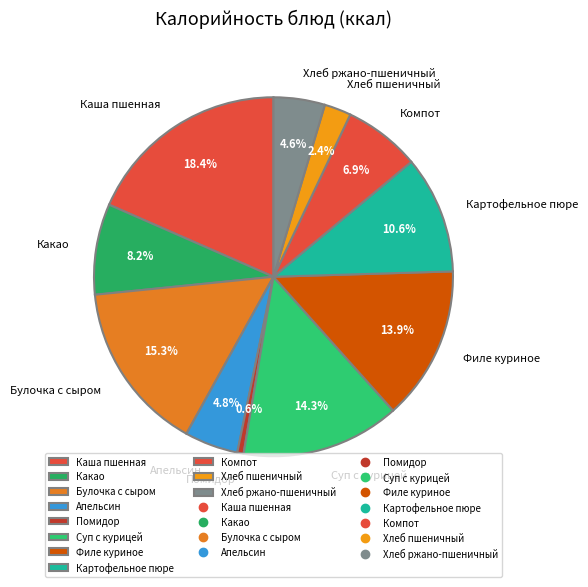

To the nearest percent, what is the difference between the Каша пшенная and Какао slice percentages?

10%